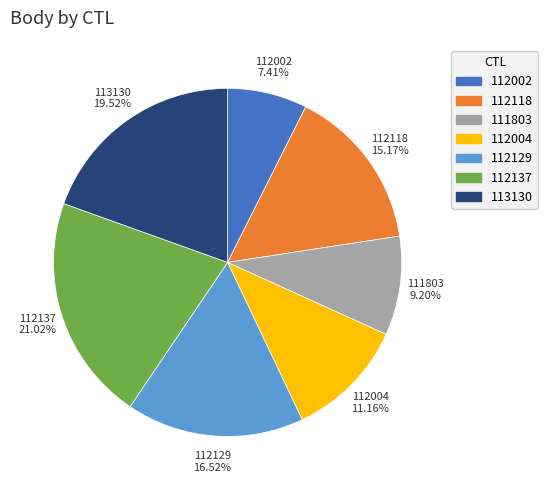

Is there a majority slice in this chart?

No